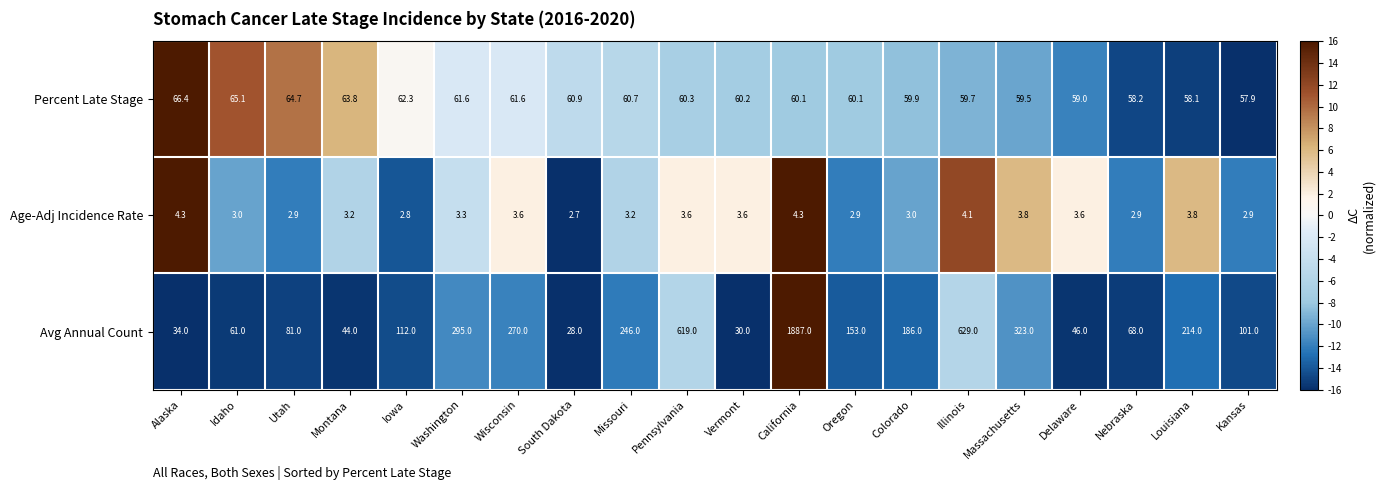

At which category does the chart reach its peak across all series?

California